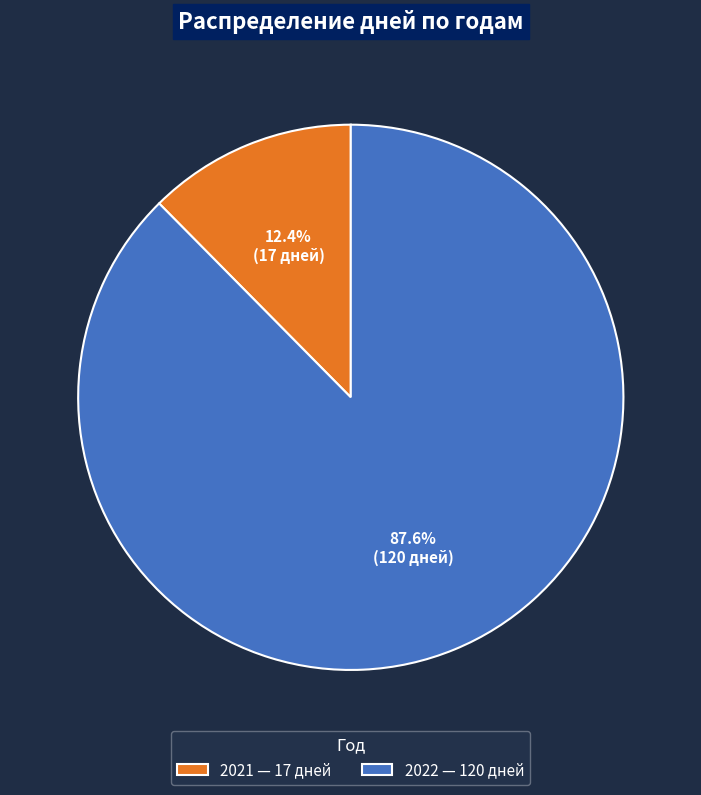

To the nearest percent, what is the difference between the largest and smallest slice percentages?

75%